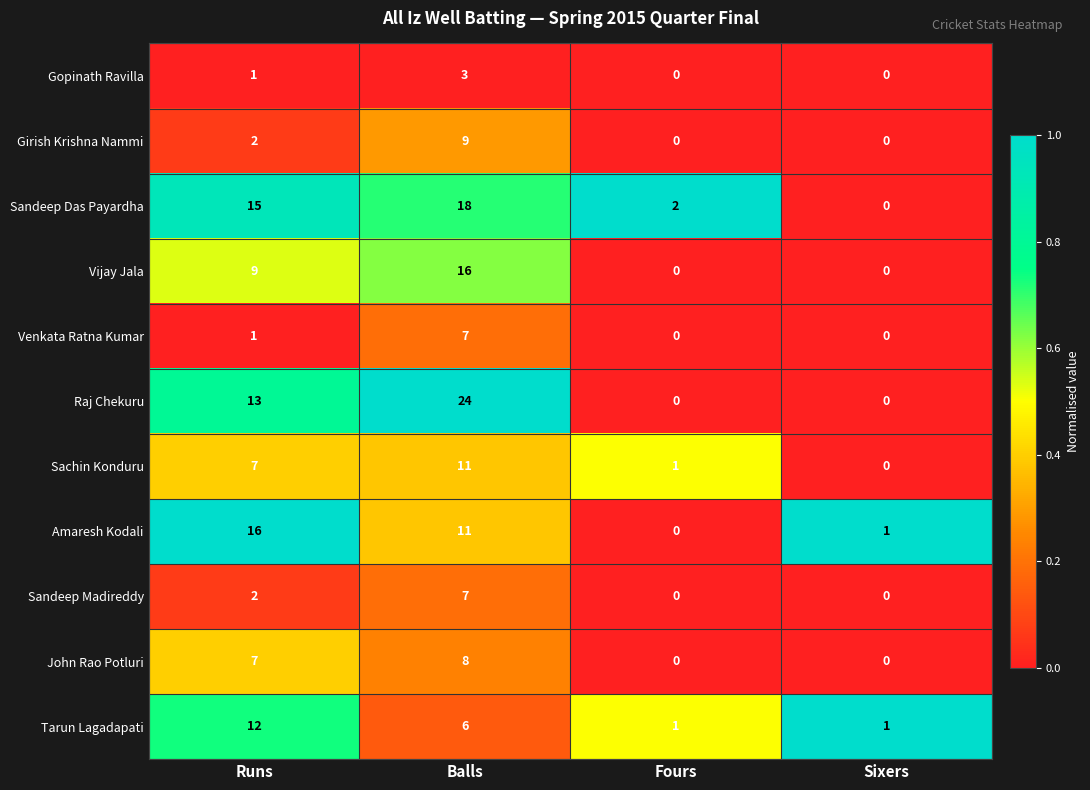

Which series has the widest spread of values?

Raj Chekuru